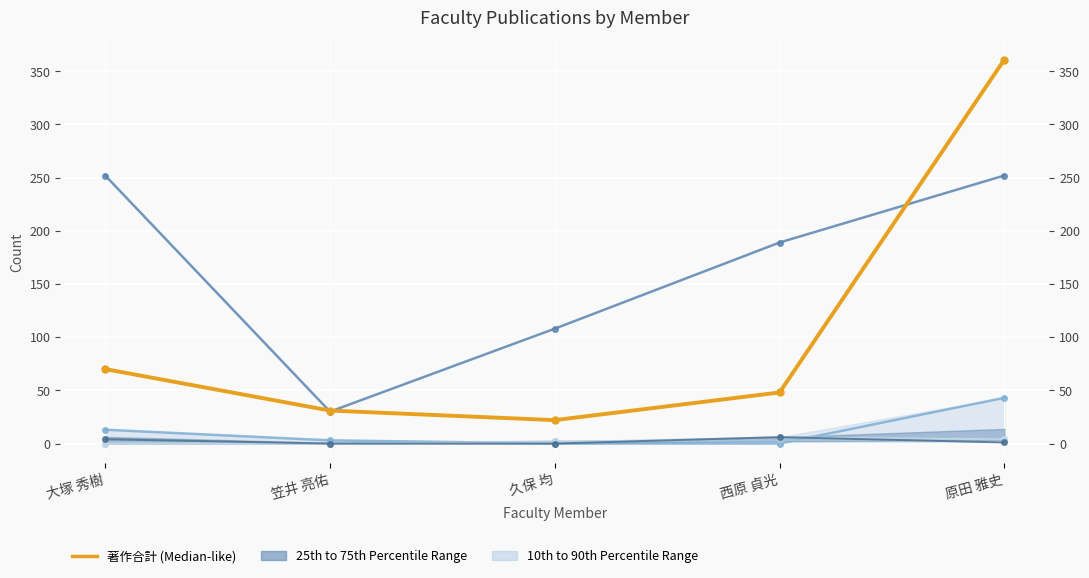

How many series are shown in this chart?

6